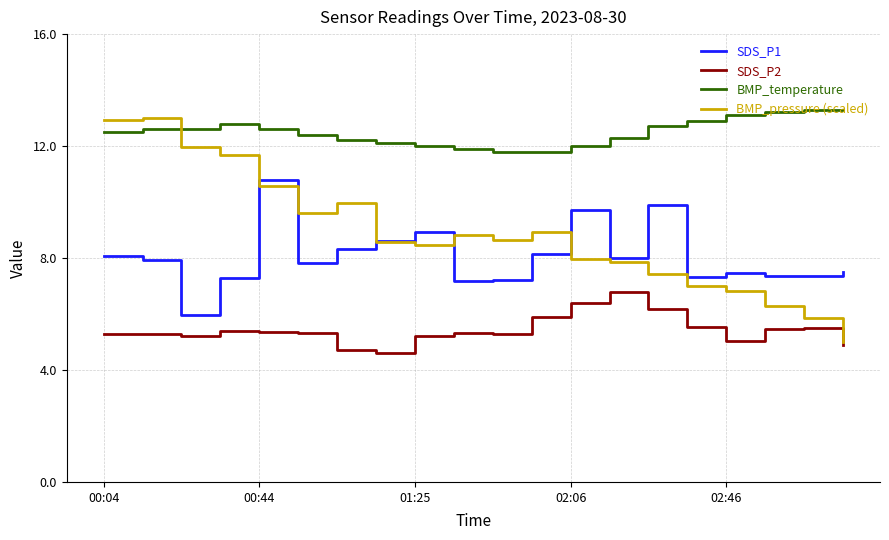

What is the maximum value for BMP_temperature?

13.3